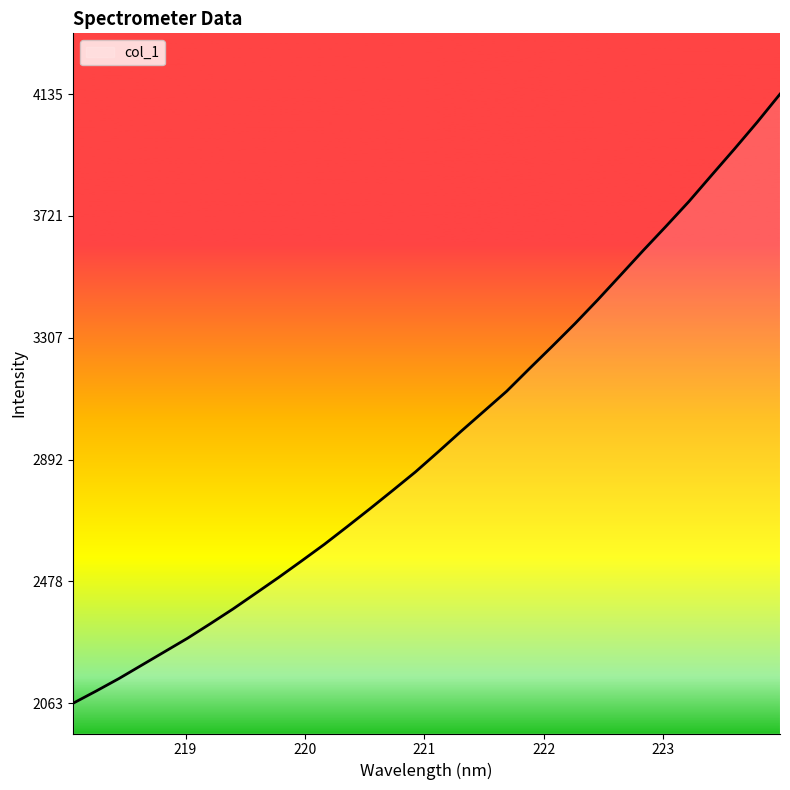

What is the maximum value shown in the chart?

4135.3